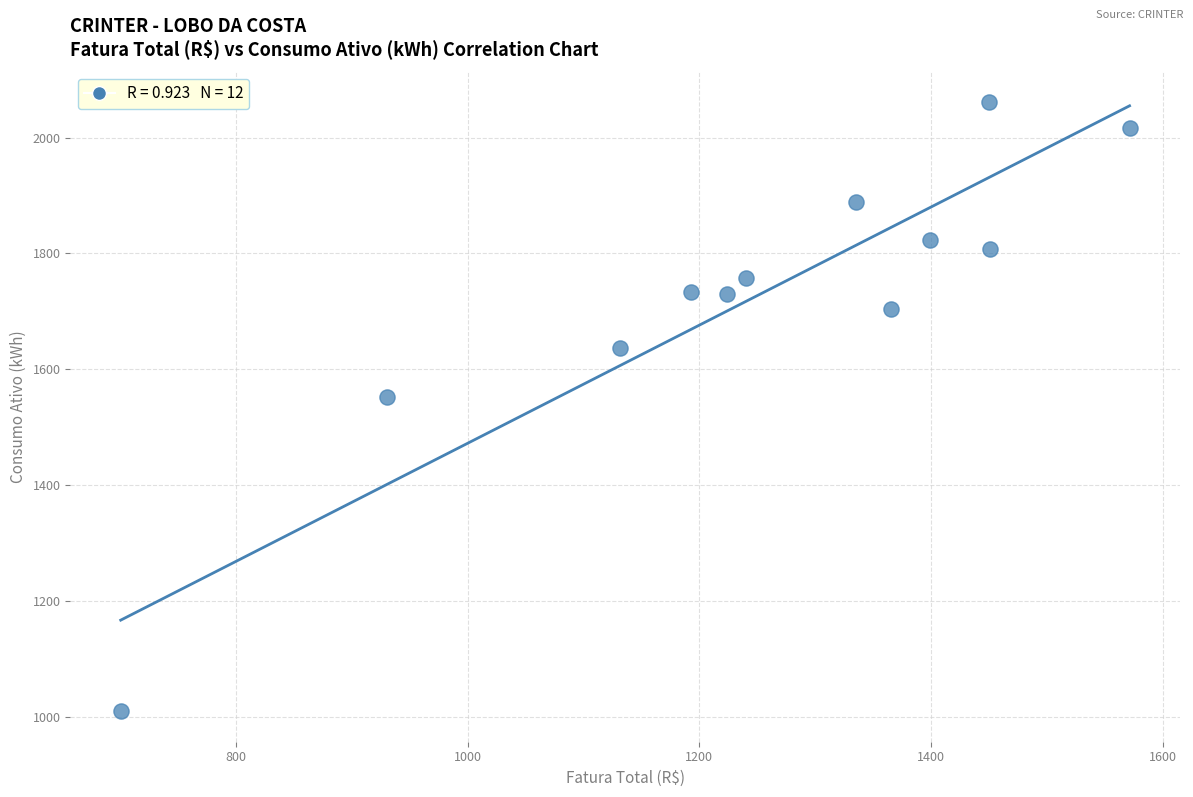

What Y value in the scatter plot is closest to 1535?

1552